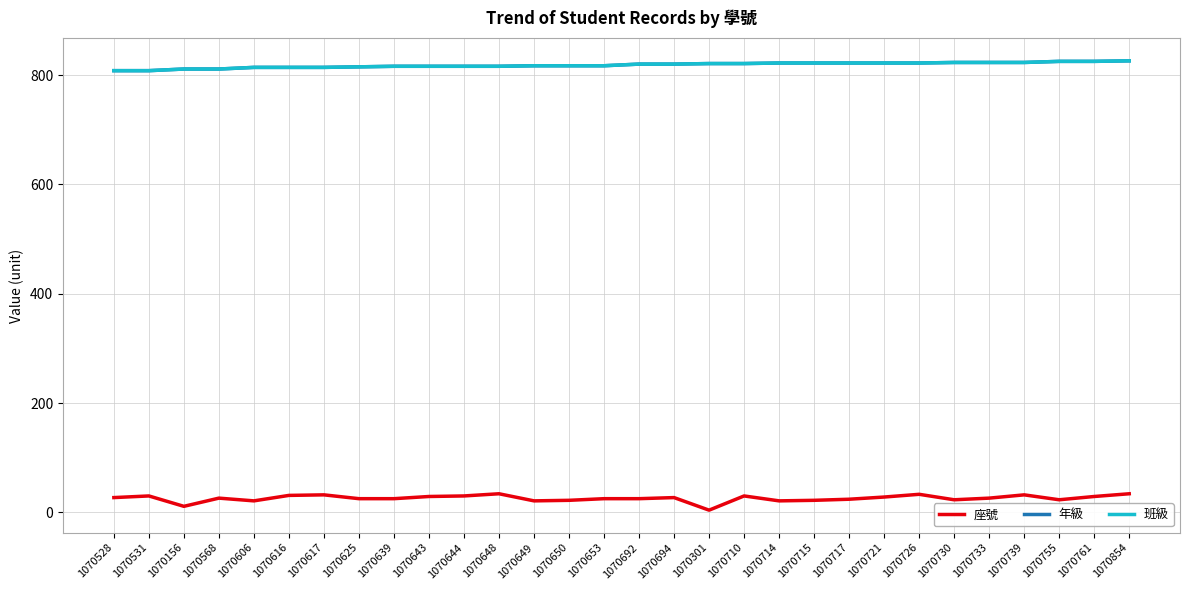

What is the approximate value of 座號 at 1070717, to the nearest 5?

25